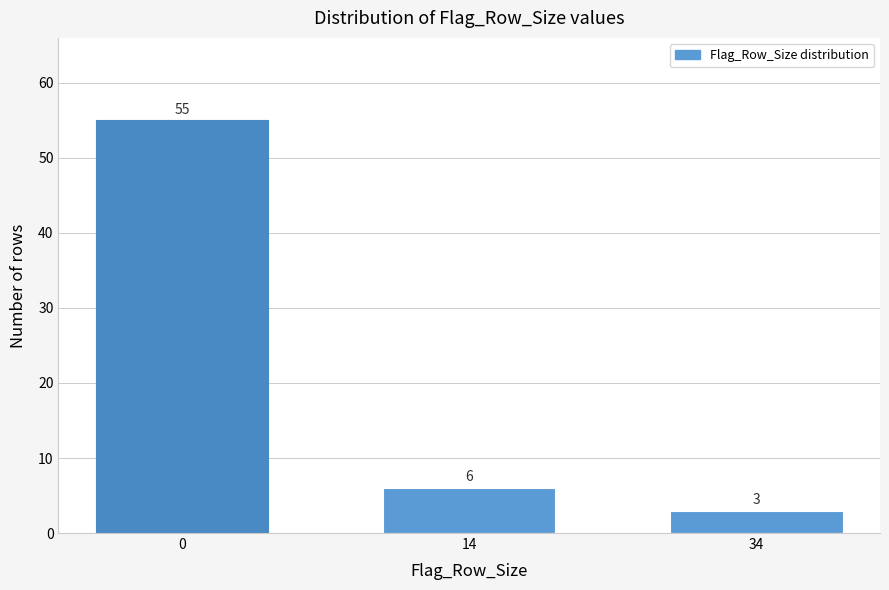

Reading left to right, transcribe all the data shown in this chart.

55	6	3